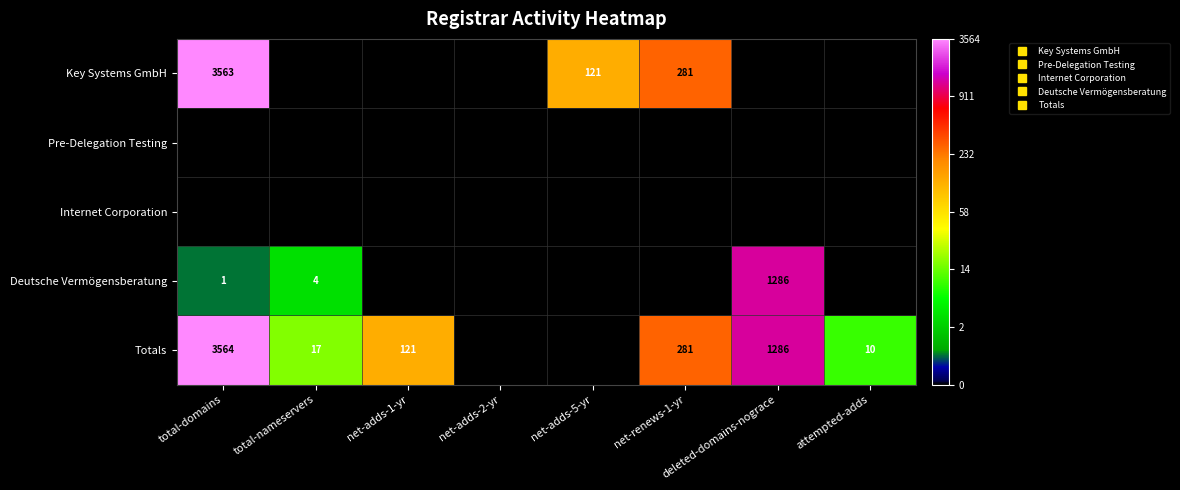

At how many categories does at least one series exceed 2?

7